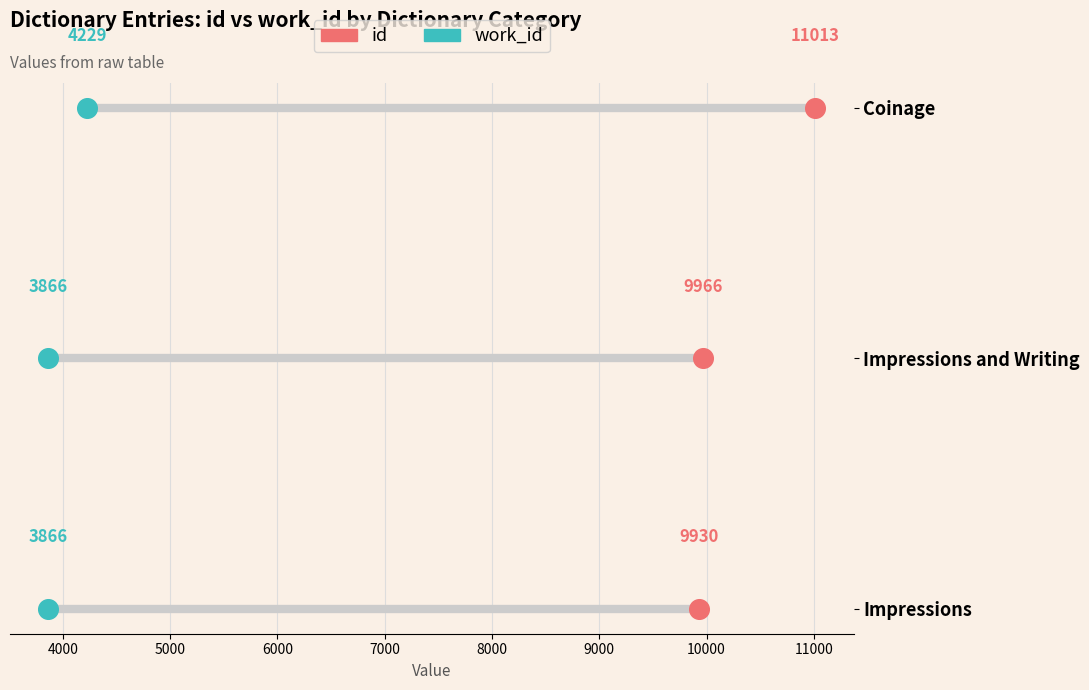

What are all the series names shown in the legend?

id, work_id